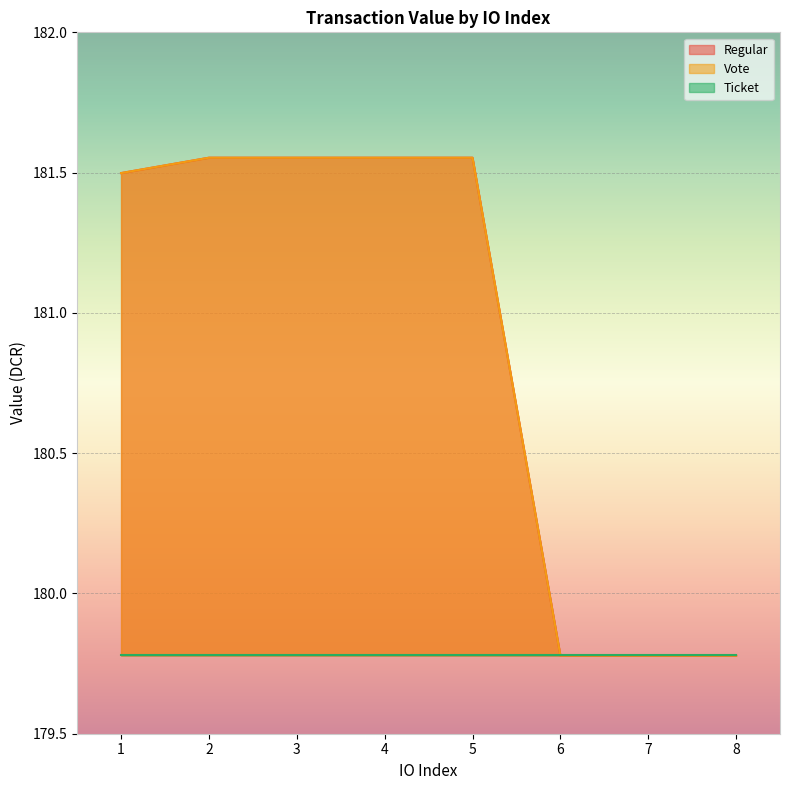

Count the number of categories in the chart.

8